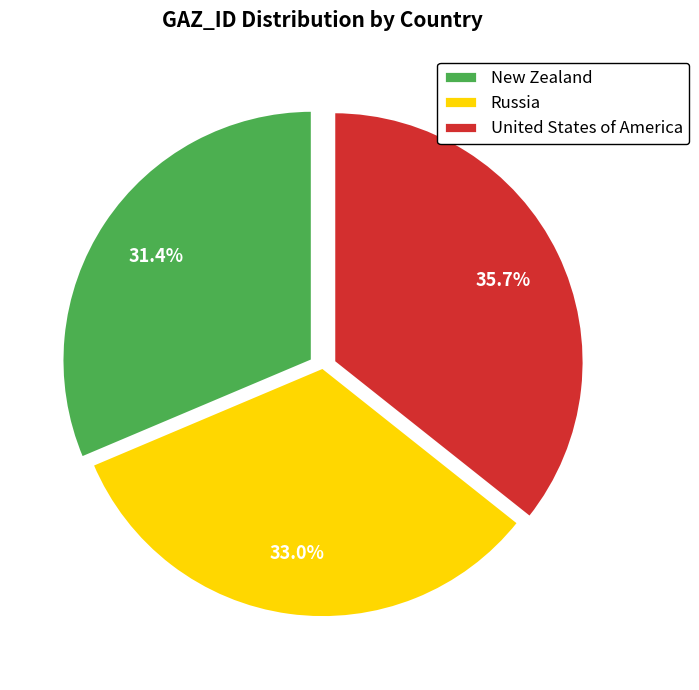

To the nearest percent, what percentage of the pie is Russia?

33%